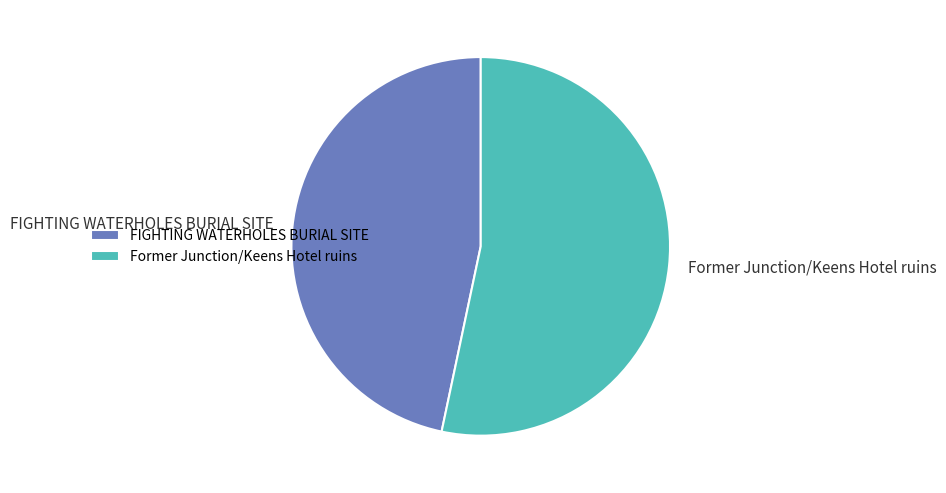

Is it true that Former Junction/Keens Hotel ruins is 68% of the pie?

False